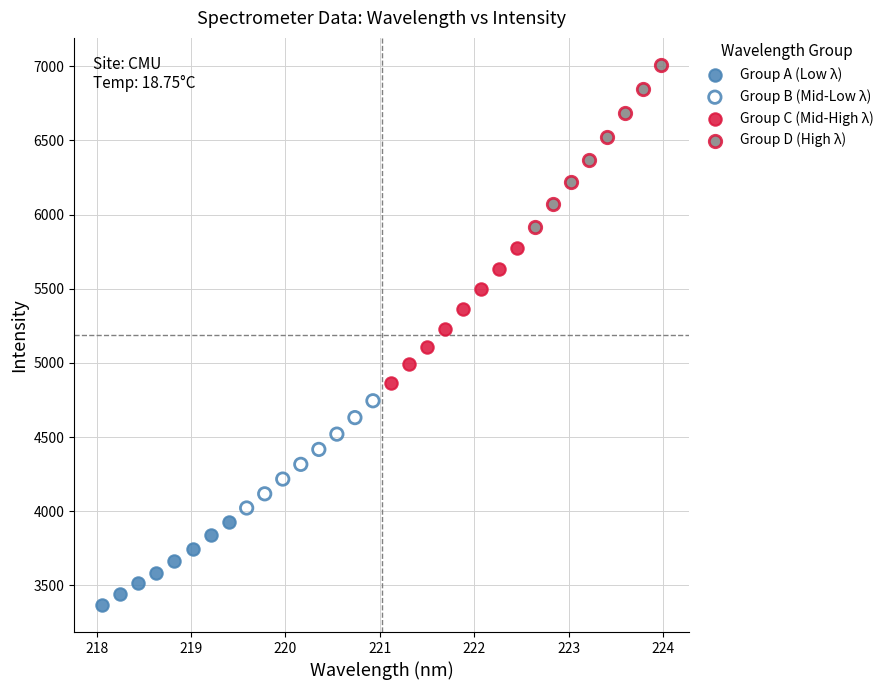

Which series reaches the maximum Y coordinate?

Group D (High λ)